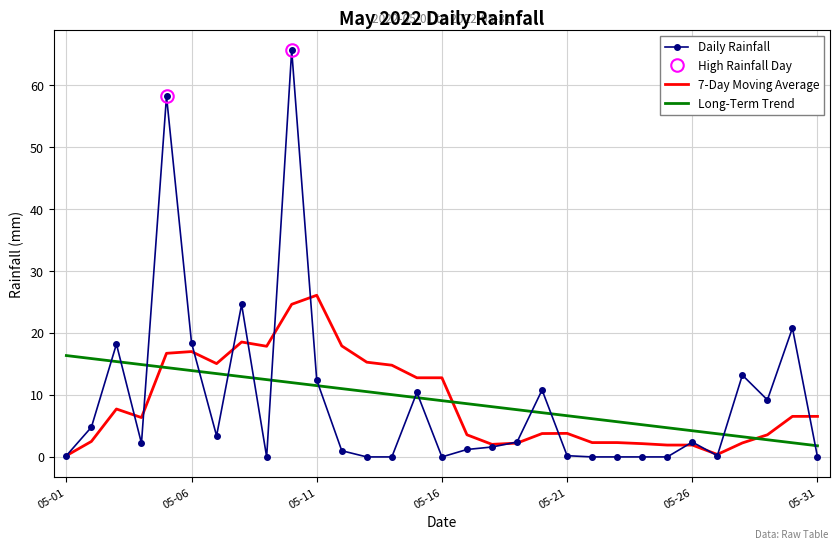

What is the highest value of the Long-Term Trend series?

16.4